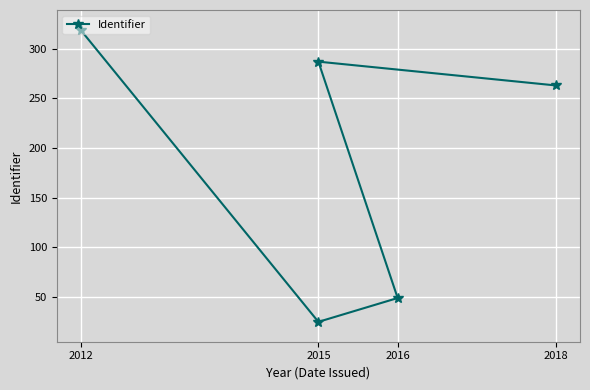

Between 2015 and 2012, which is larger?

2012